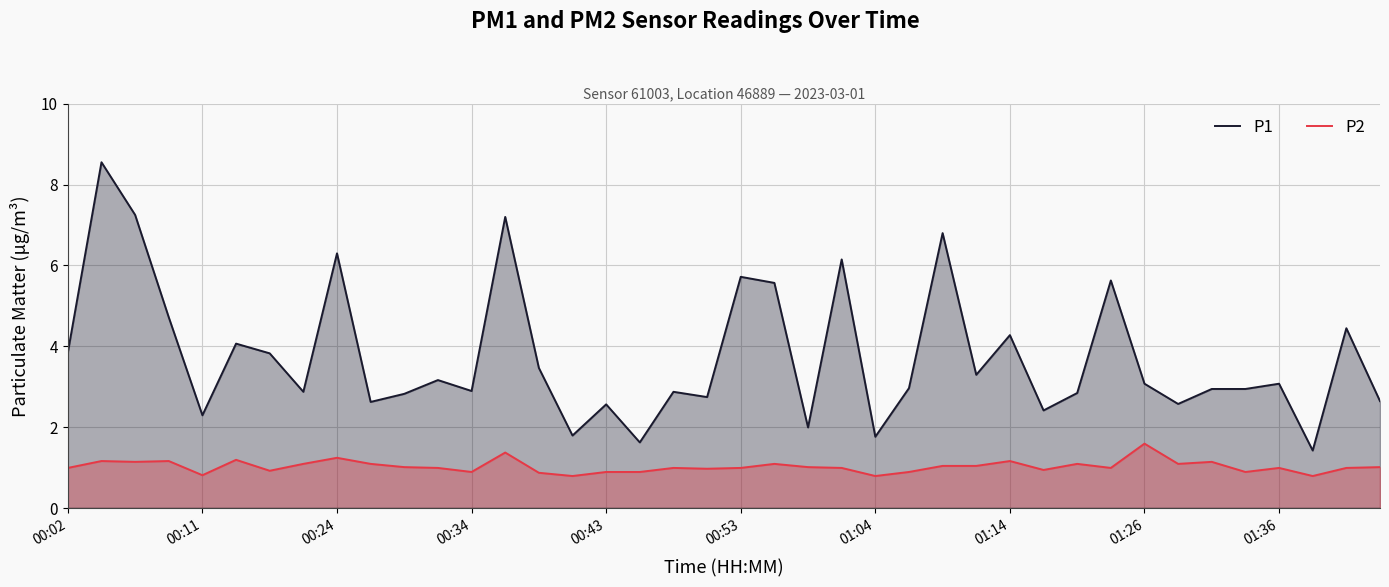

How many values in the P2 series exceed 1?

19